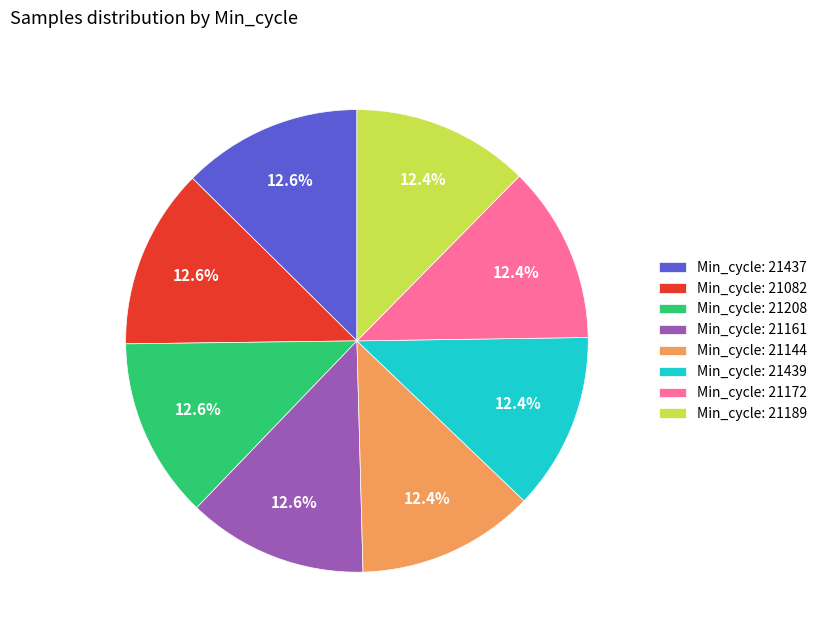

Approximately how many times larger is the value at Min_cycle: 21161 compared to Min_cycle: 21439?

1.0